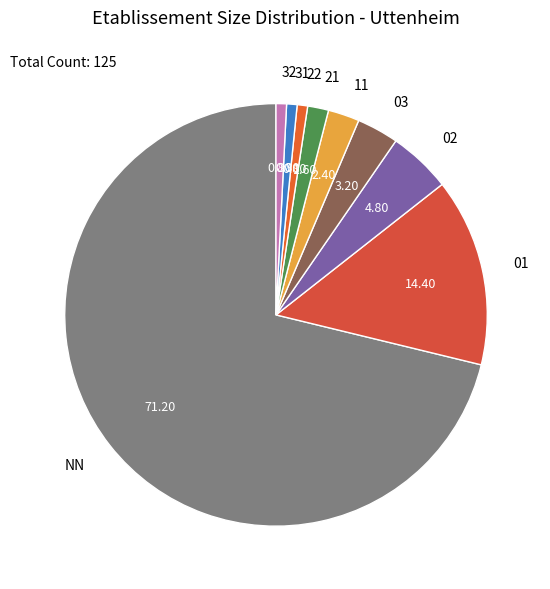

Which slice represents more than half of the pie?

NN